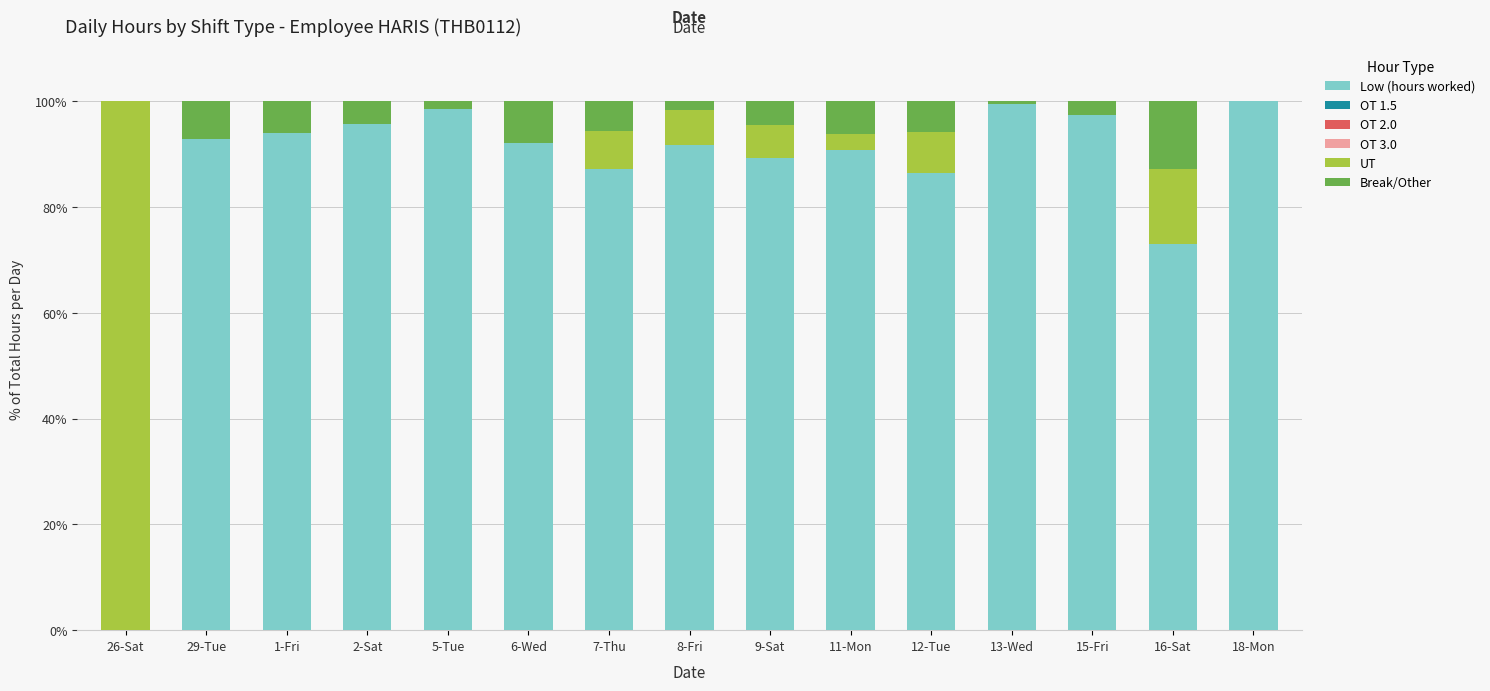

What is the total value across all series at 2-Sat?

100.0